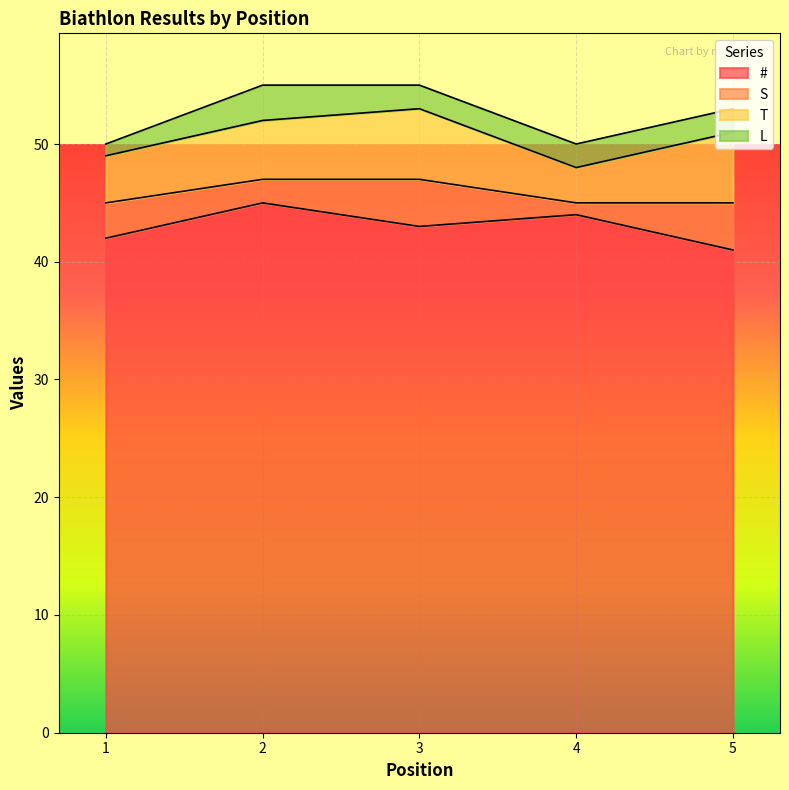

Which series has the largest total across all categories?

#